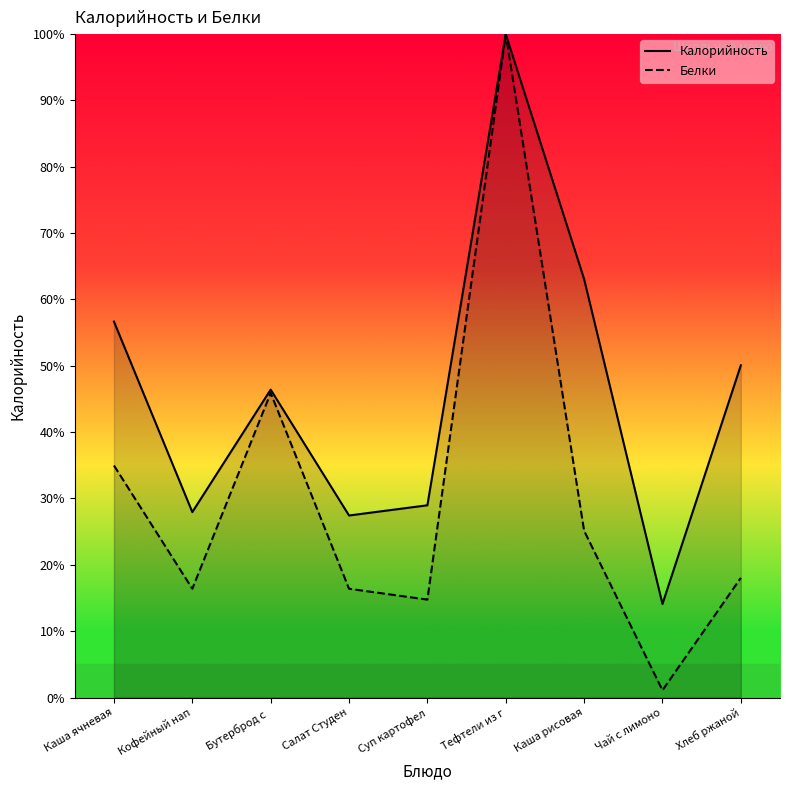

Which series has the widest spread of values?

Белки